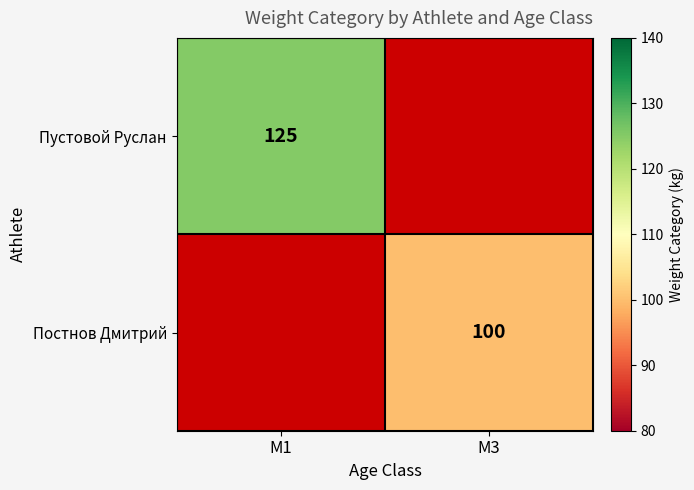

Between M3 and M1, which is larger?

M1